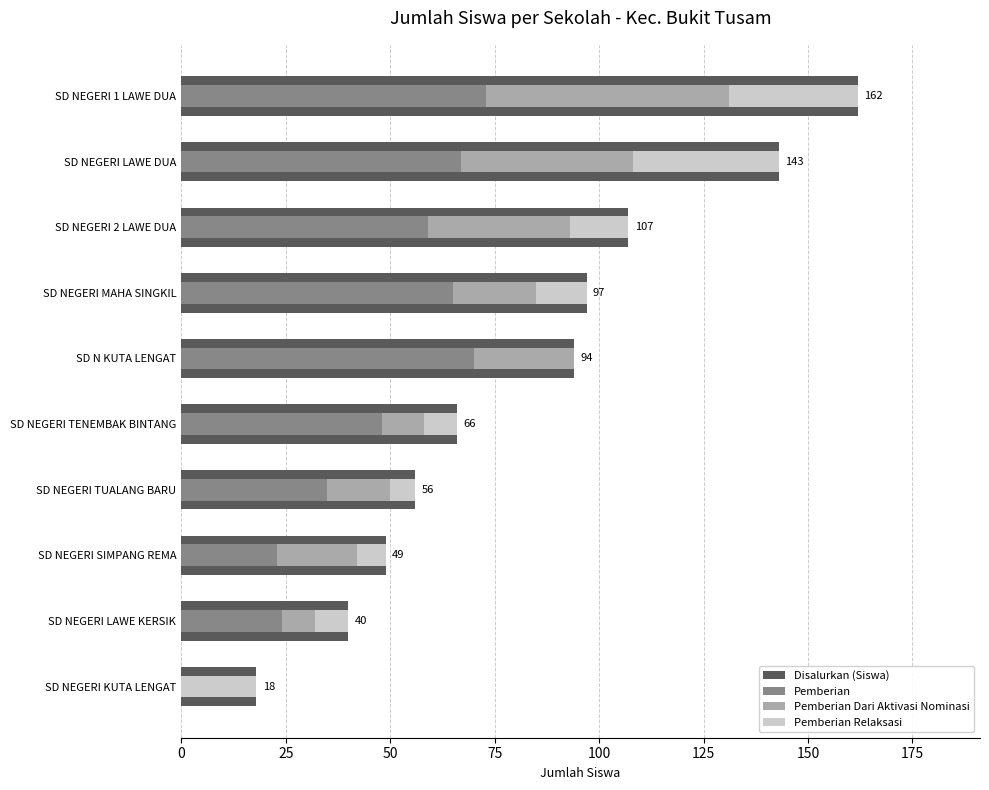

What is the average value of the Pemberian Dari Aktivasi Nominasi series?

23